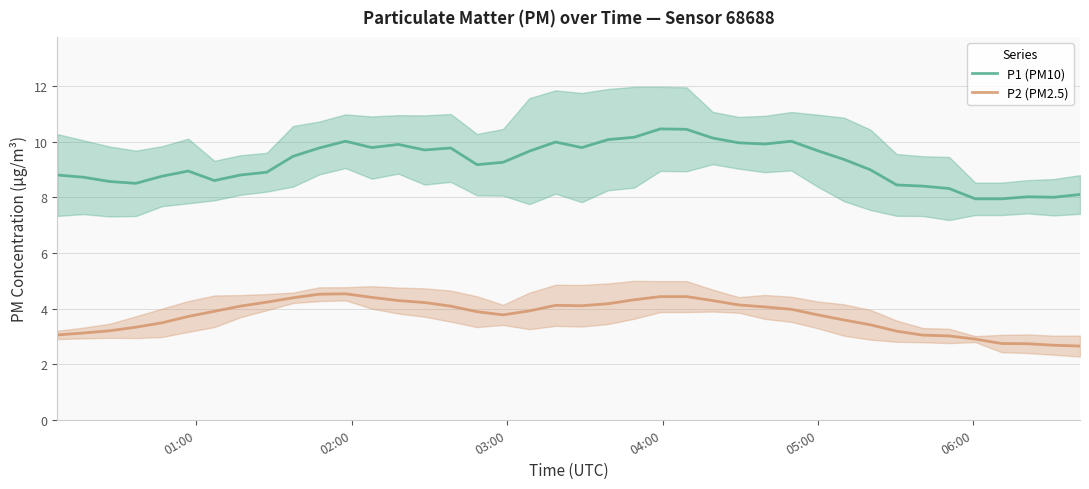

True or false: P2 (PM2.5) and P1 (PM10) intersect in this chart.

False